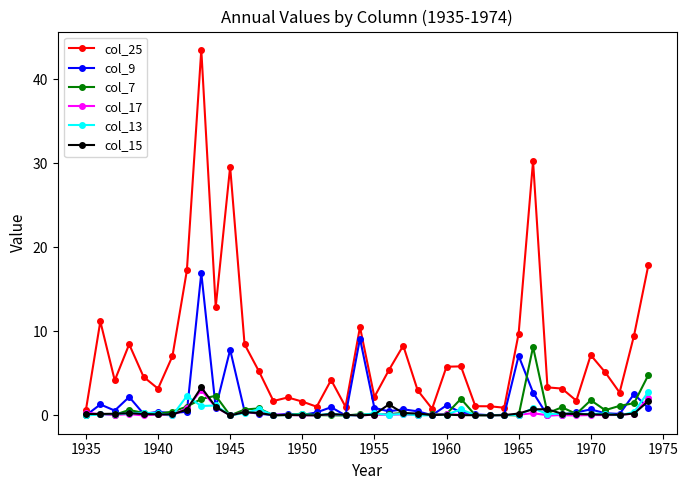

Which series has the largest range (max minus min)?

col_25